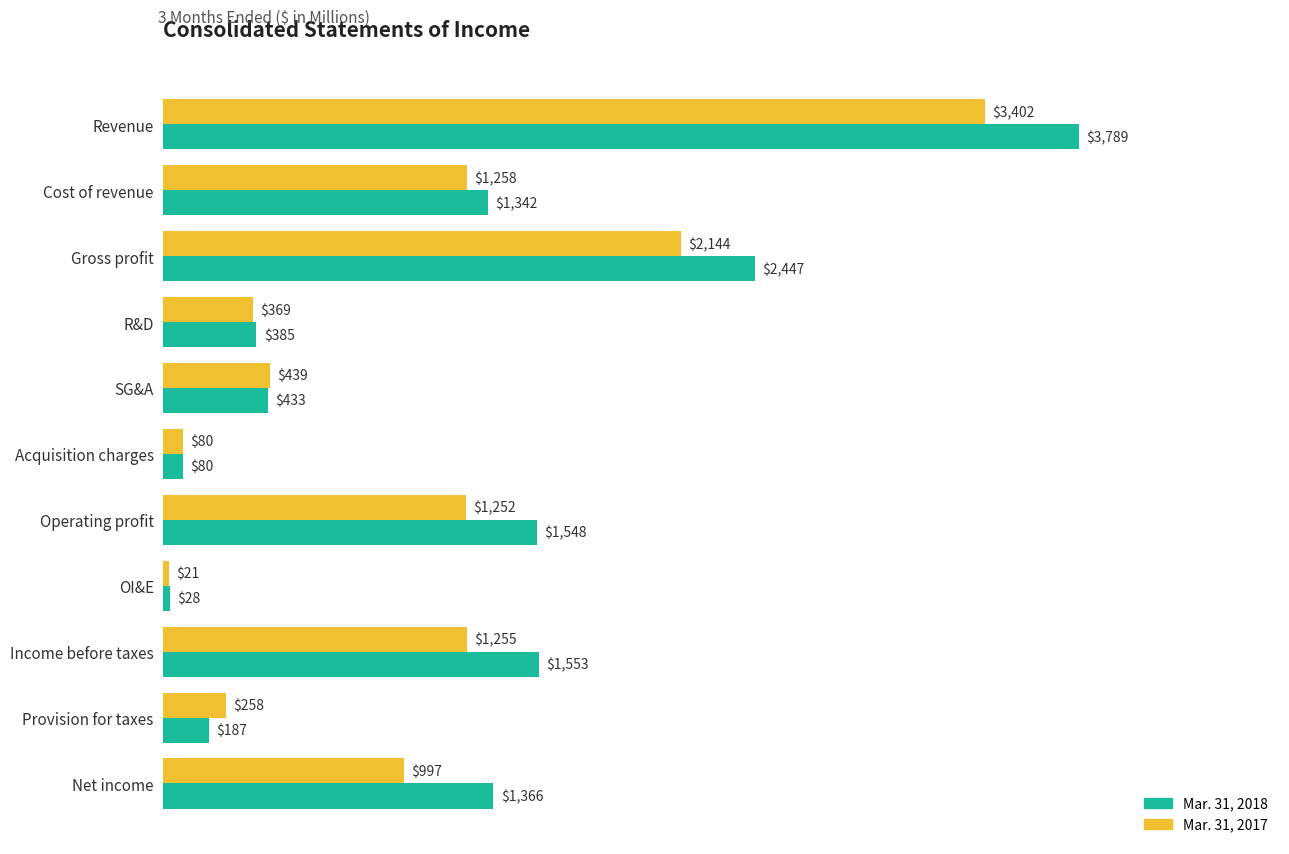

What is the sum of all Mar. 31, 2018 values?

13158